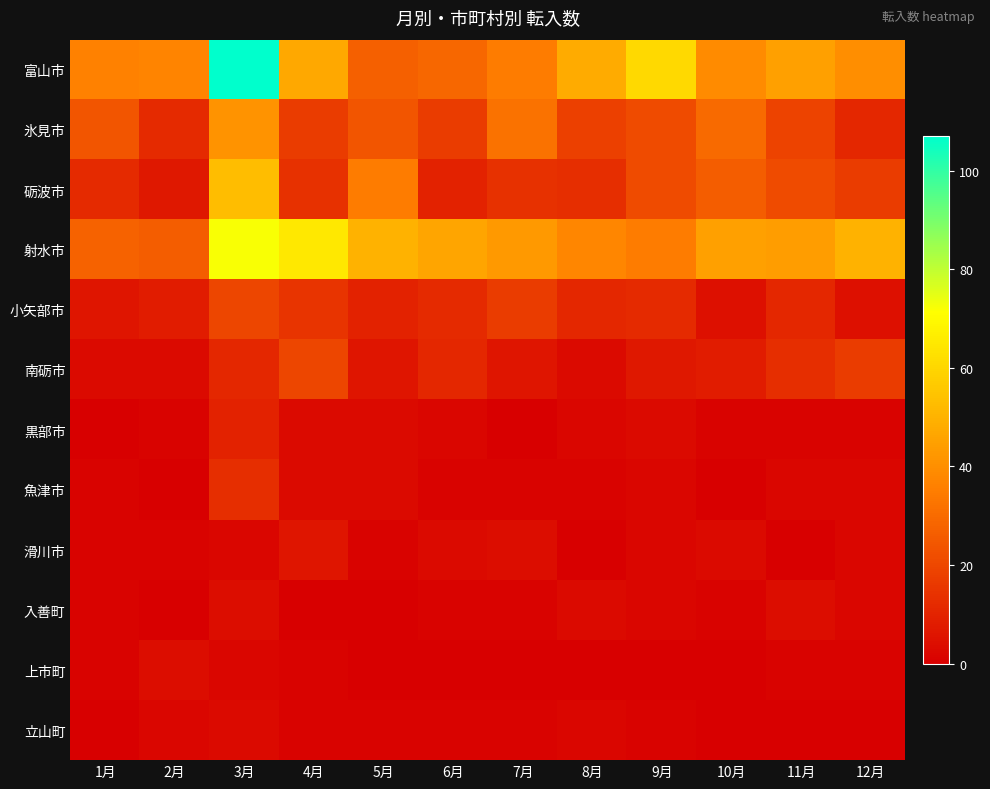

What is the spread (max minus min) of values at 8月?

48